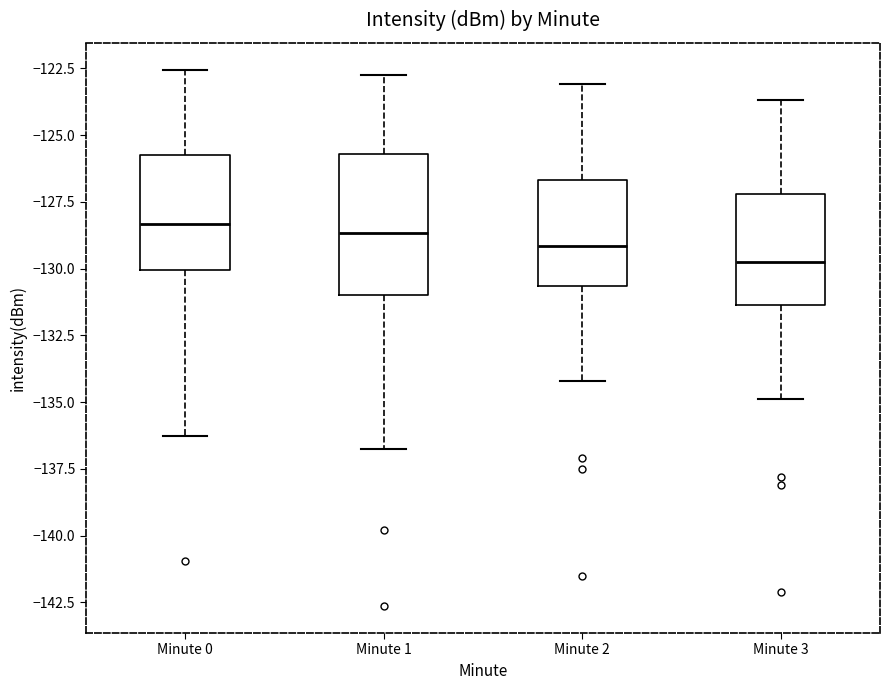

Reading left to right, transcribe this box plot: for each box, give where its median line is, the range the box spans, and where its two whiskers end, as read against the y-axis. The values are not printed on the chart, so give them approximately, as read against the axis.

Minute 0: median -128.5, box -130.0 to -125.5, whiskers -136.5 to -122.5
Minute 1: median -128.5, box -131.0 to -125.5, whiskers -137.0 to -122.5
Minute 2: median -129.0, box -130.5 to -126.5, whiskers -134.0 to -123.0
Minute 3: median -129.5, box -131.5 to -127.0, whiskers -135.0 to -123.5